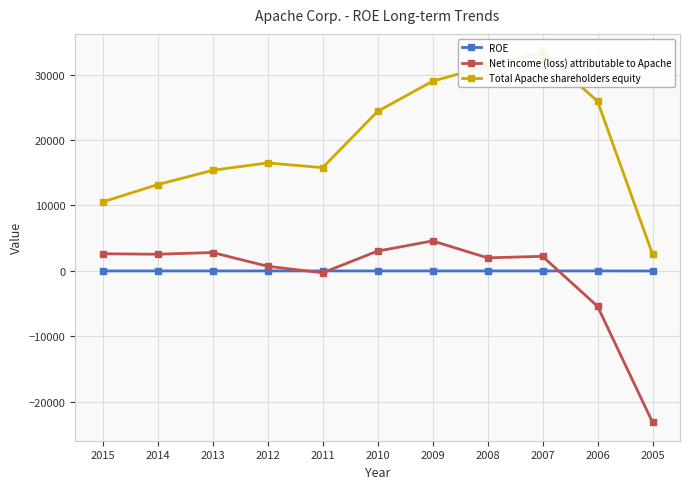

What is the sum of the Net income (loss) attributable to Apache values at 2013 and 2014?

5364.0